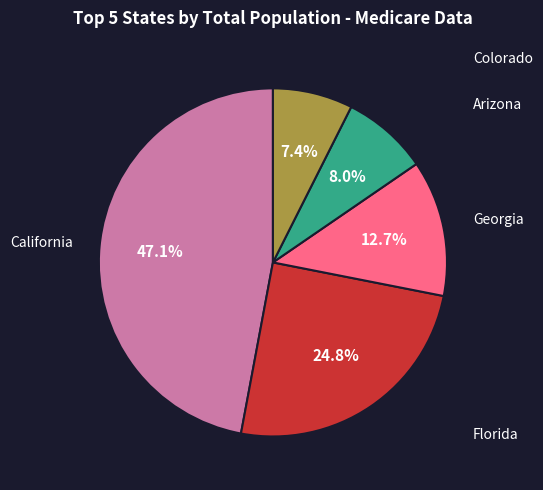

Does any single category account for the majority?

No